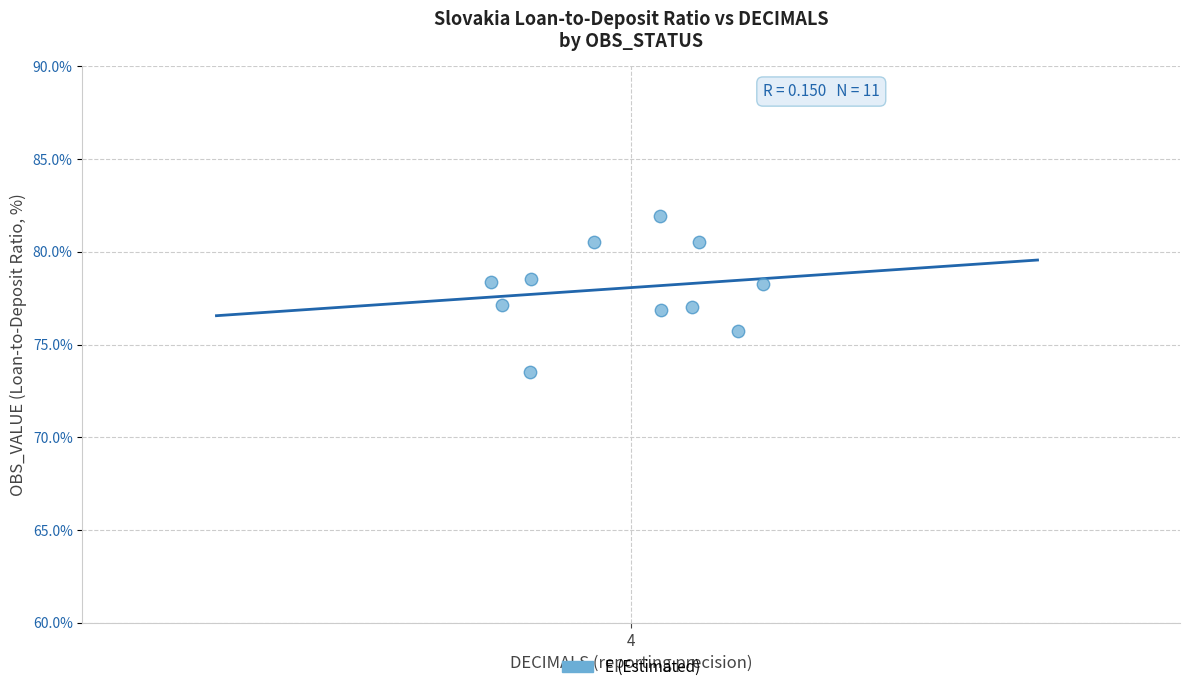

What is the average Y value?

78.0